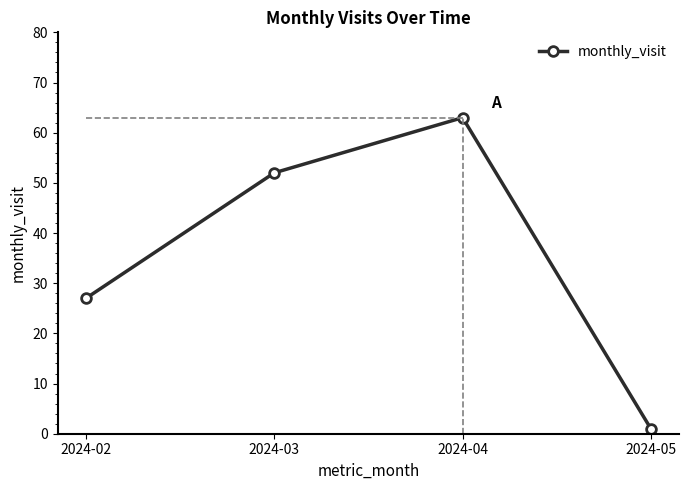

Does the chart have visible grid lines?

No